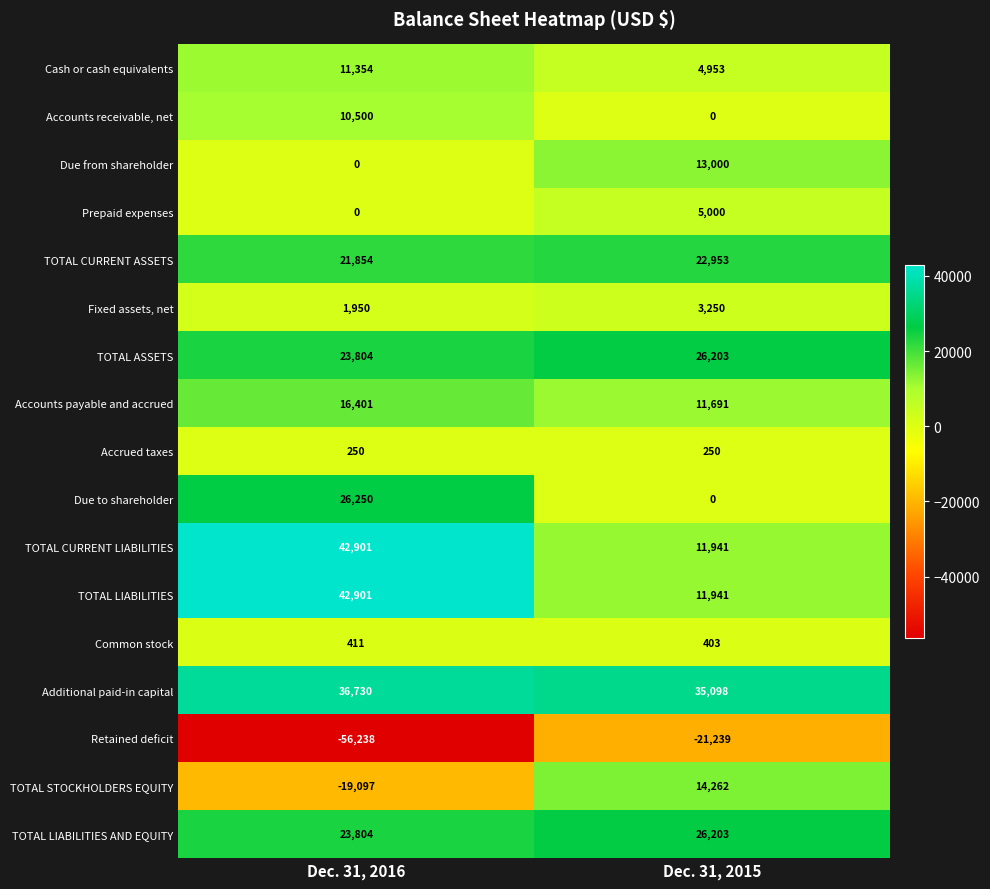

List the labels in order of Cash or cash equivalents value, smallest first.

Dec. 31, 2015, Dec. 31, 2016